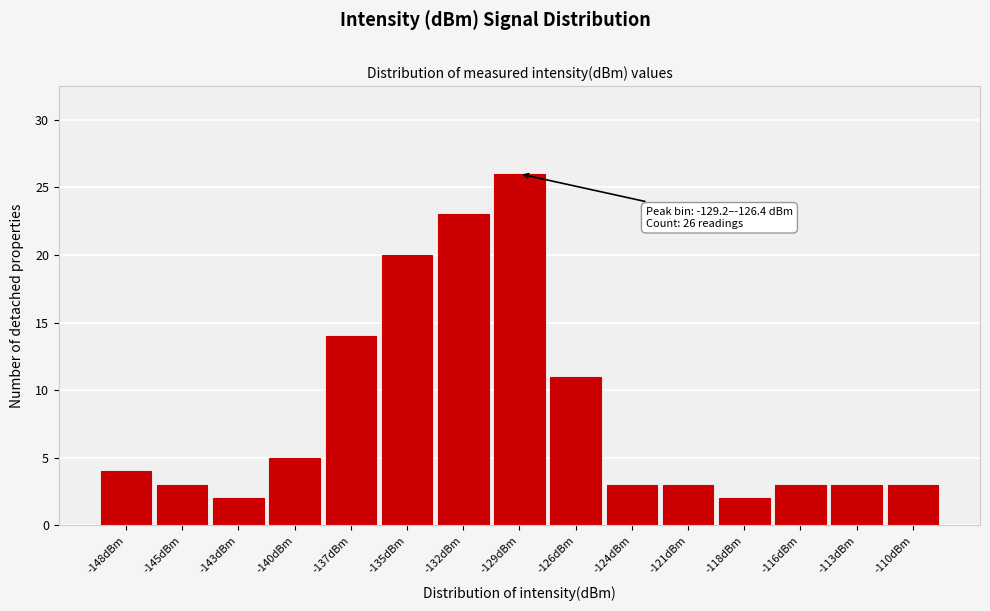

Reading right to left, extract all data points from this chart.

3	3	3	2	3	3	11	26	23	20	14	5	2	3	4